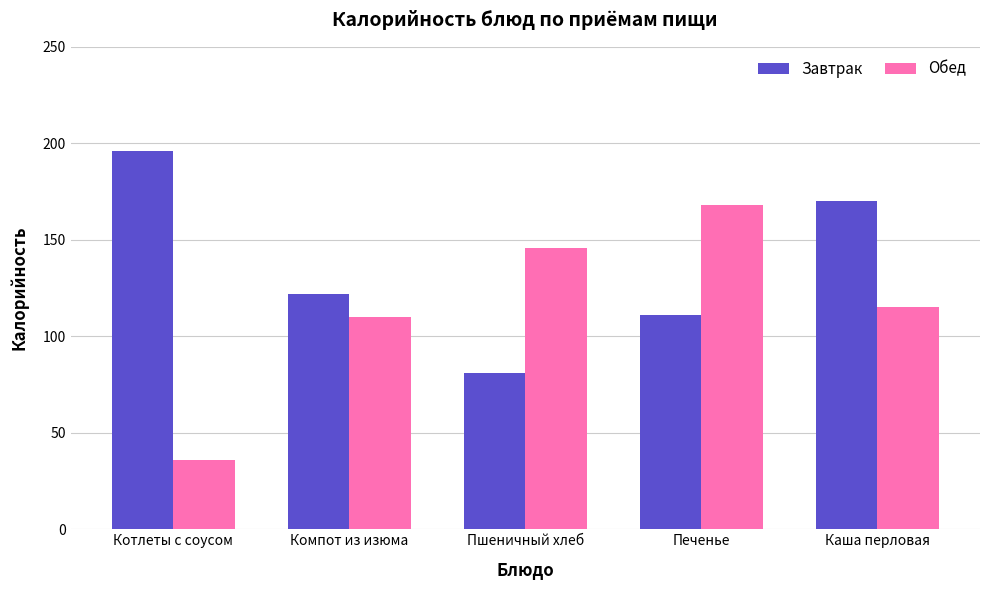

Reading left to right, transcribe all the data shown in this chart.

Завтрак: Котлеты с соусом=196	Компот из изюма=122	Пшеничный хлеб=81	Печенье=111	Каша перловая=170
Обед: Котлеты с соусом=36	Компот из изюма=110	Пшеничный хлеб=146	Печенье=168	Каша перловая=115